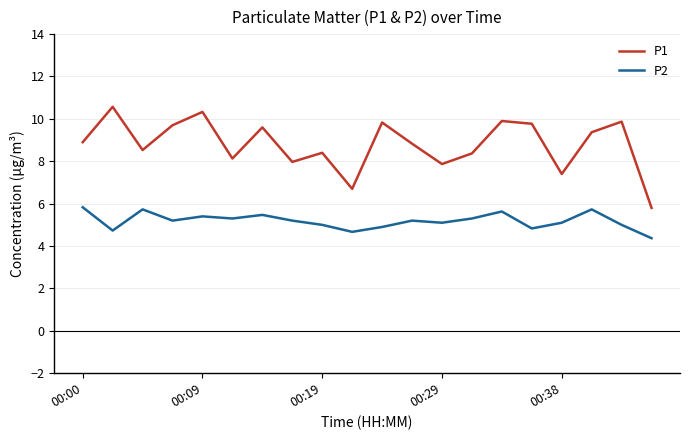

True or false: P2 and P1 intersect in this chart.

False